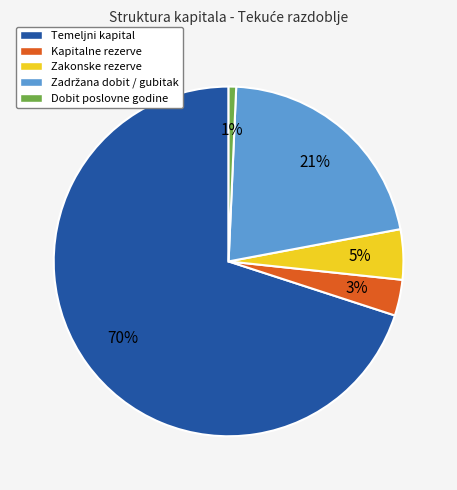

To the nearest percent, what is the difference between the largest and smallest slice percentages?

69%